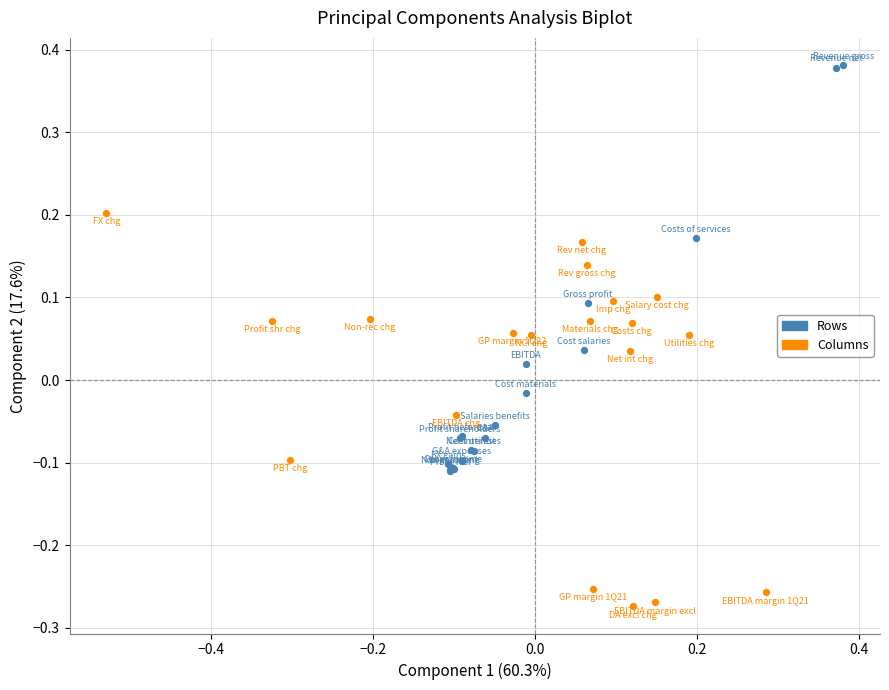

Which series reaches the minimum Y coordinate?

Columns